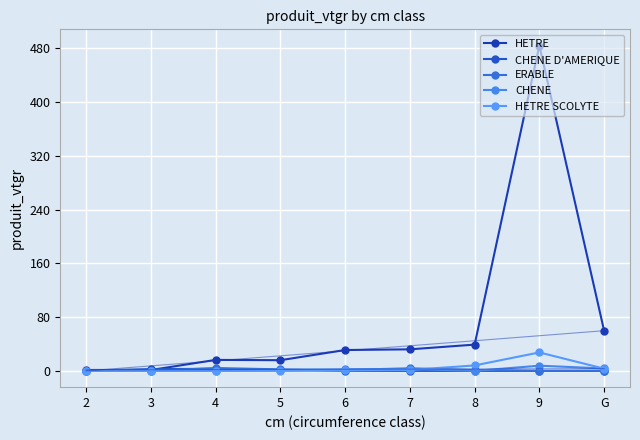

How many series are shown in this chart?

5